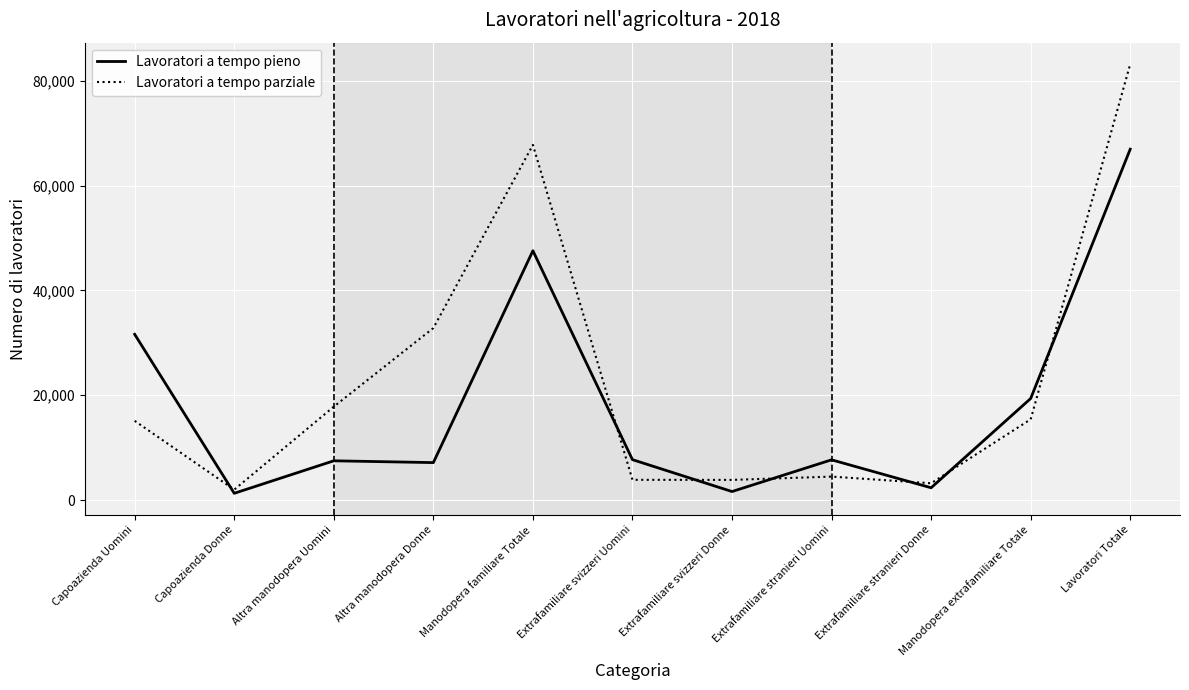

What is the difference between the maximum and second lowest values in the Lavoratori a tempo parziale series?

79967